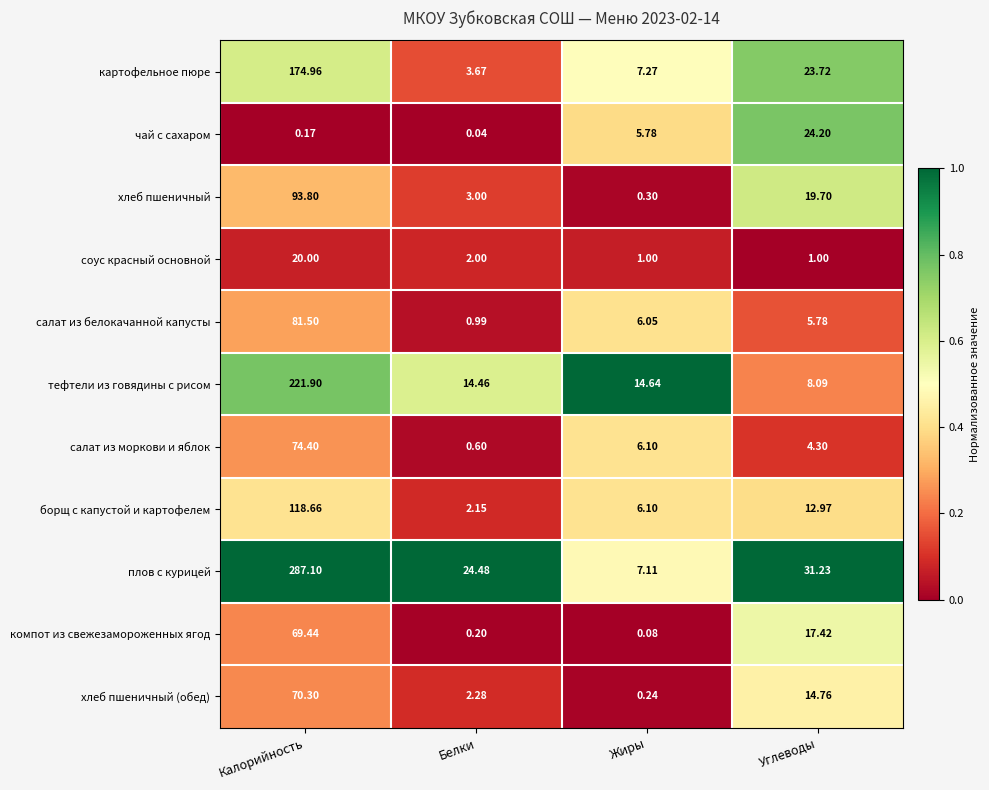

List the labels in order of хлеб пшеничный (обед) value, smallest first.

Жиры, Белки, Углеводы, Калорийность